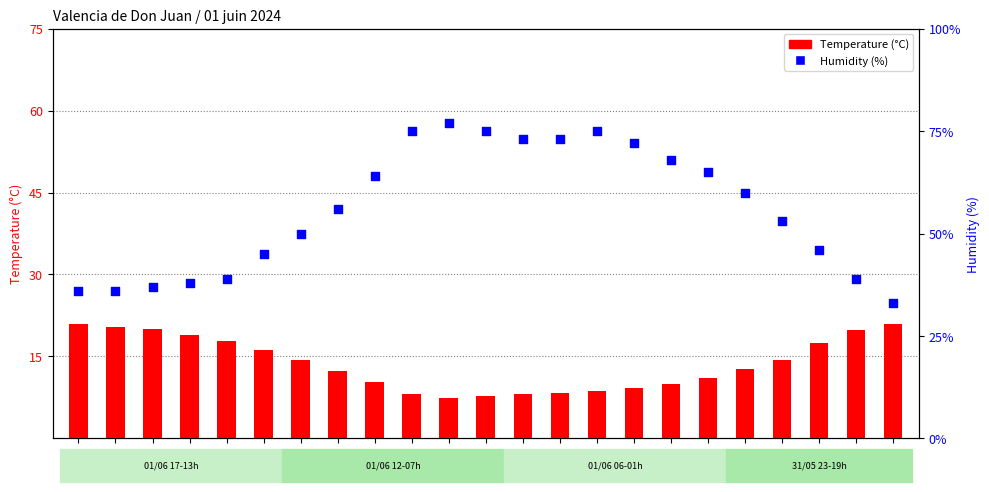

Which series reaches the maximum Y coordinate?

Humidity (%)